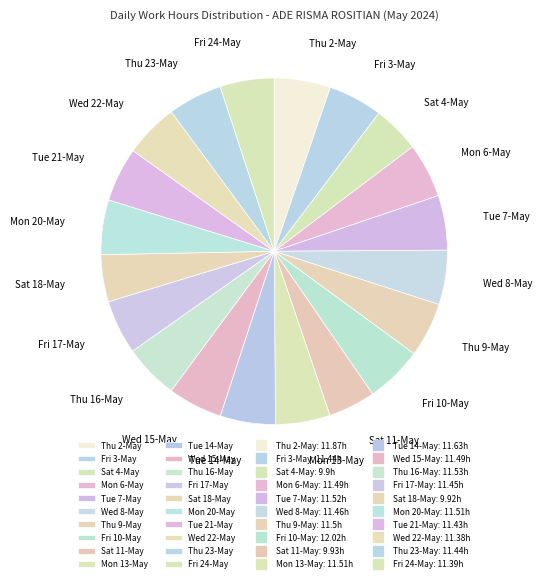

Is the sum of Wed 22-May and Fri 10-May greater than half?

No